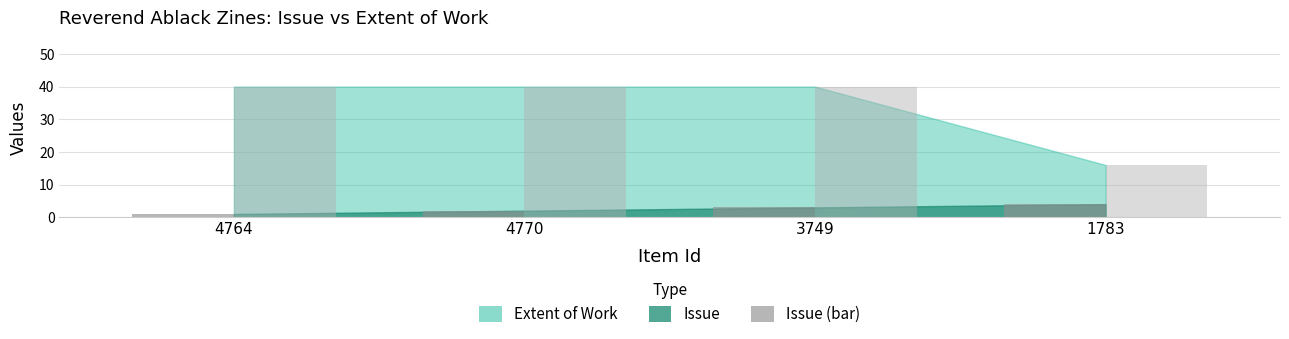

What is the difference between the highest and lowest values at 4770?

38